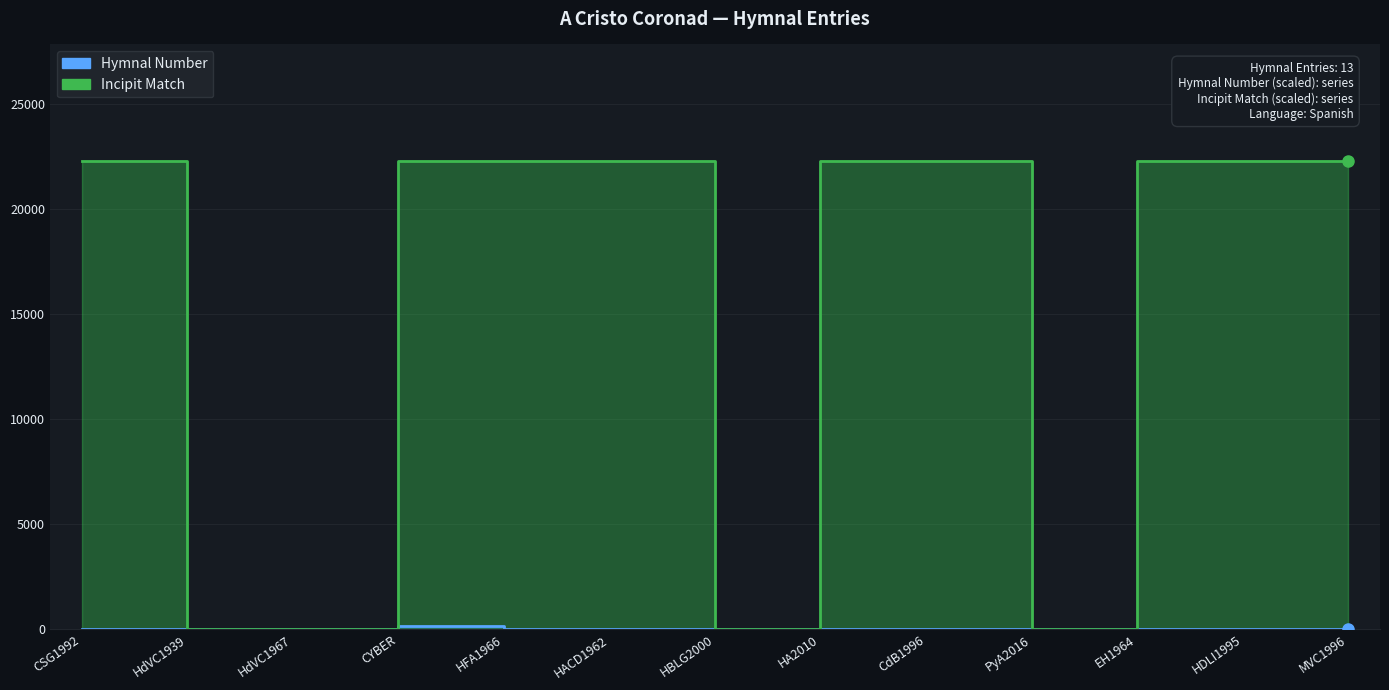

At CSG1992, list the series in order from largest to smallest.

Incipit, Hymnal Number